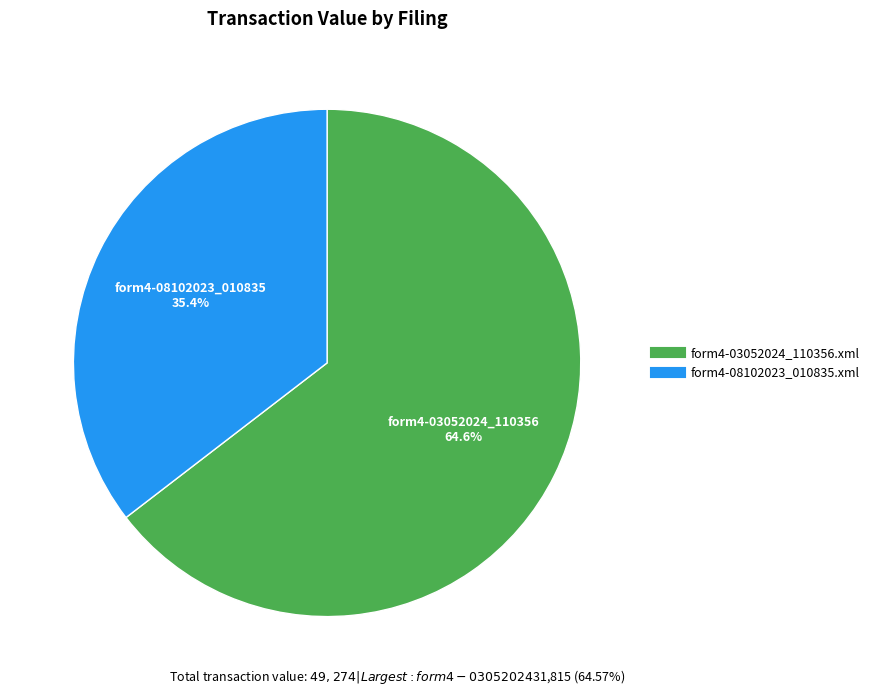

Which has a higher value, form4-03052024_110356.xml or form4-08102023_010835.xml?

form4-03052024_110356.xml